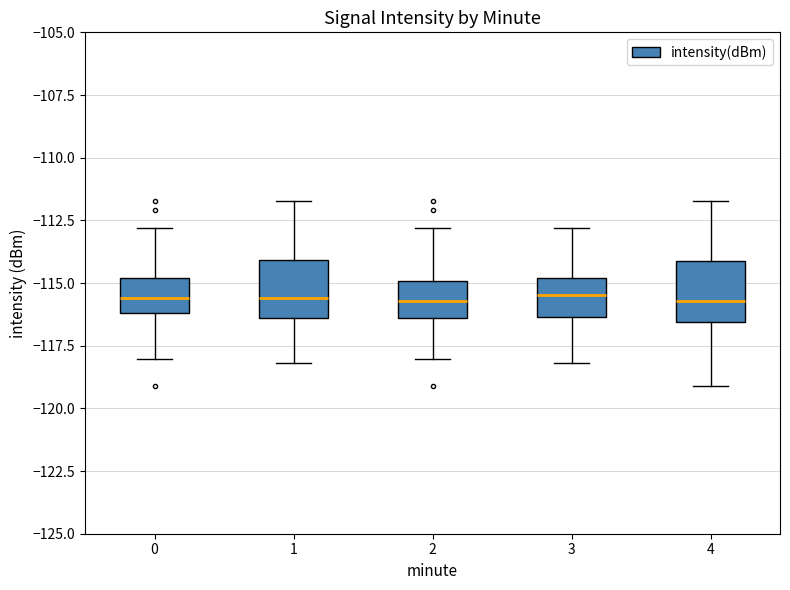

Reading left to right, transcribe this box plot: for each box, give where its median line is, the range the box spans, and where its two whiskers end, as read against the y-axis. The values are not printed on the chart, so give them approximately, as read against the axis.

0: median -115.5, box -116.0 to -115.0, whiskers -118.0 to -113.0
1: median -115.5, box -116.5 to -114.0, whiskers -118.0 to -111.5
2: median -115.5, box -116.5 to -115.0, whiskers -118.0 to -113.0
3: median -115.5, box -116.5 to -115.0, whiskers -118.0 to -113.0
4: median -115.5, box -116.5 to -114.0, whiskers -119.0 to -111.5